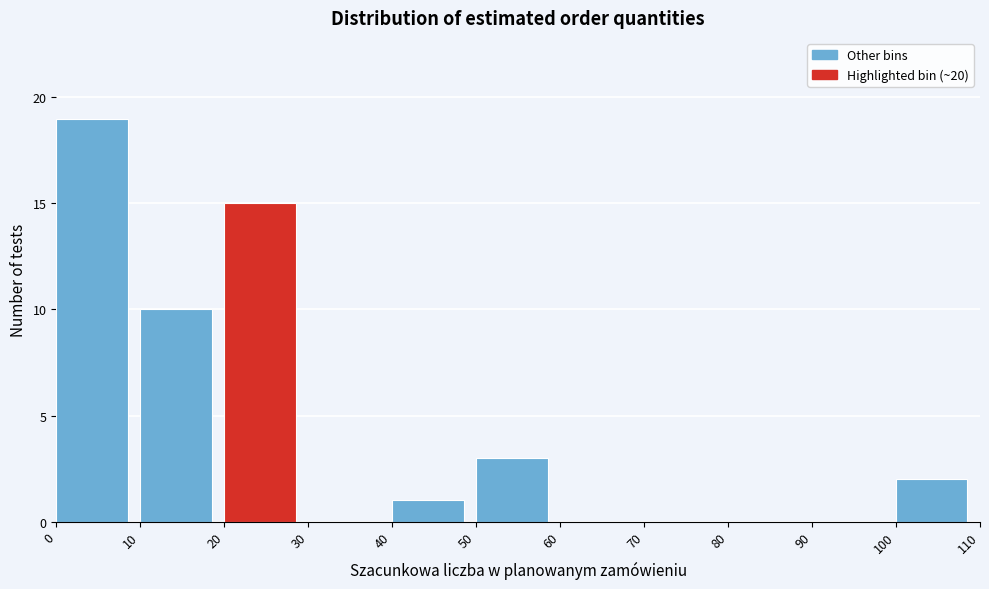

What is the height of the bar covering 50 to 60 on the x-axis? The values are not printed on the chart, so give them approximately, as read against the axis.

3